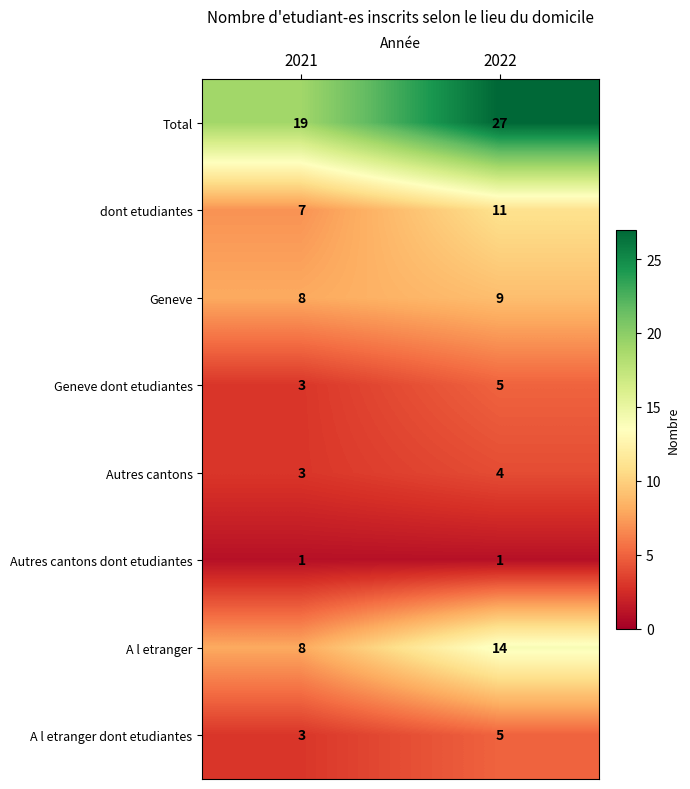

What value does the Total series have at 2022?

27